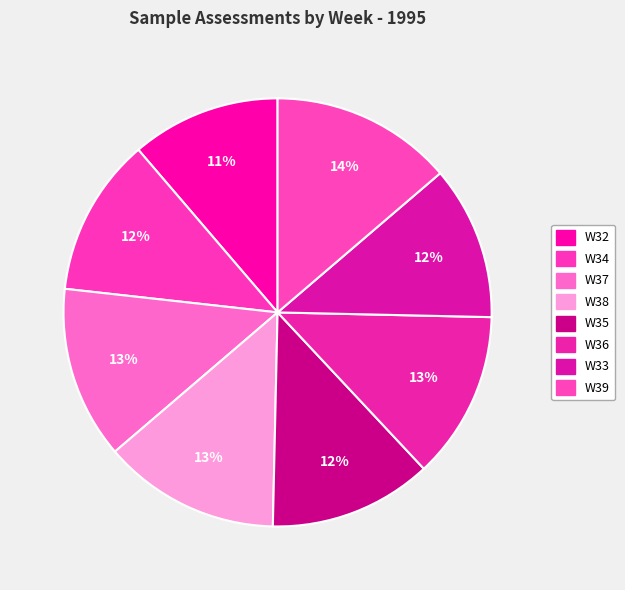

Count the number of slices in the pie.

8